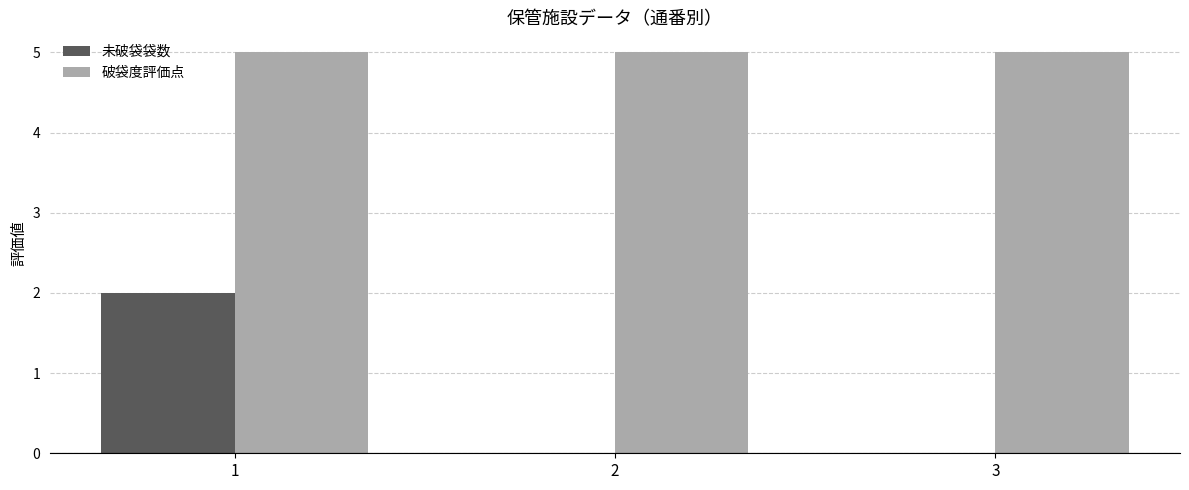

Reading left to right, transcribe all the data shown in this chart.

未破袋袋数: 2	0	0
破袋度評価点: 5	5	5